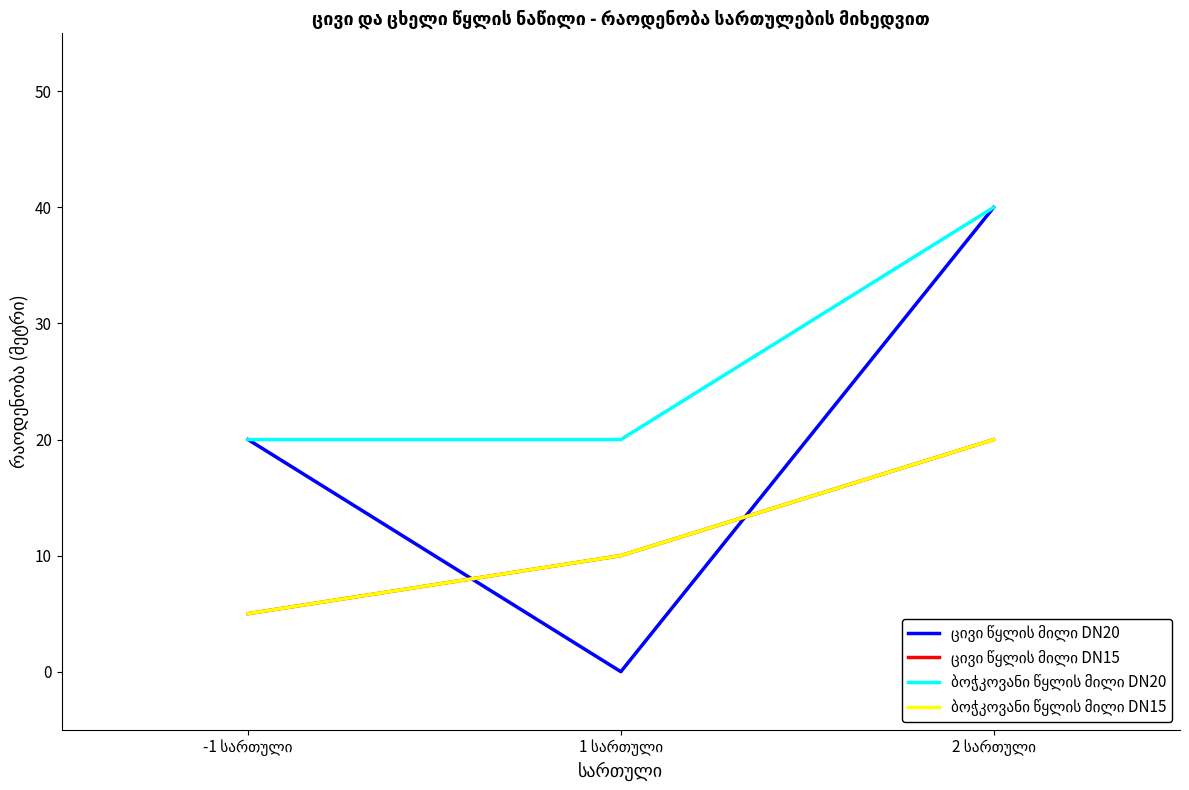

Rank the series by their maximum value, from lowest to highest.

ცივი წყლის მილი DN15, ბოჭკოვანი წყლის მილი DN15, ცივი წყლის მილი DN20, ბოჭკოვანი წყლის მილი DN20